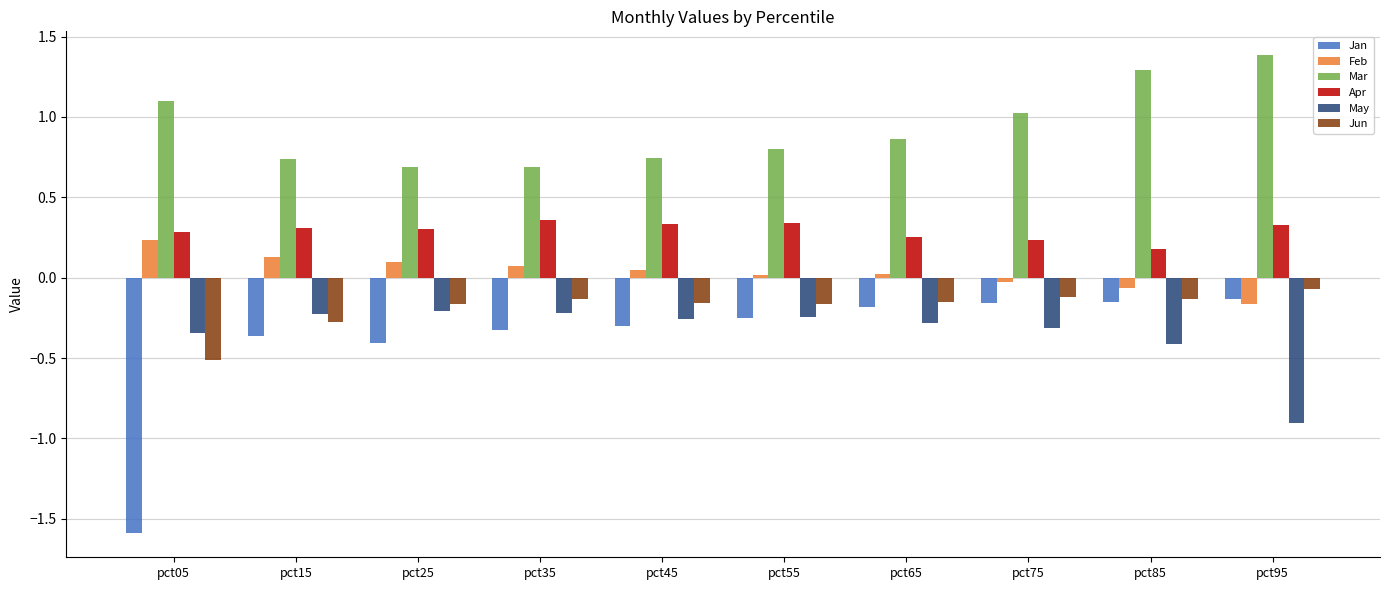

True or false: Feb has a value of 0.0 at pct65.

True